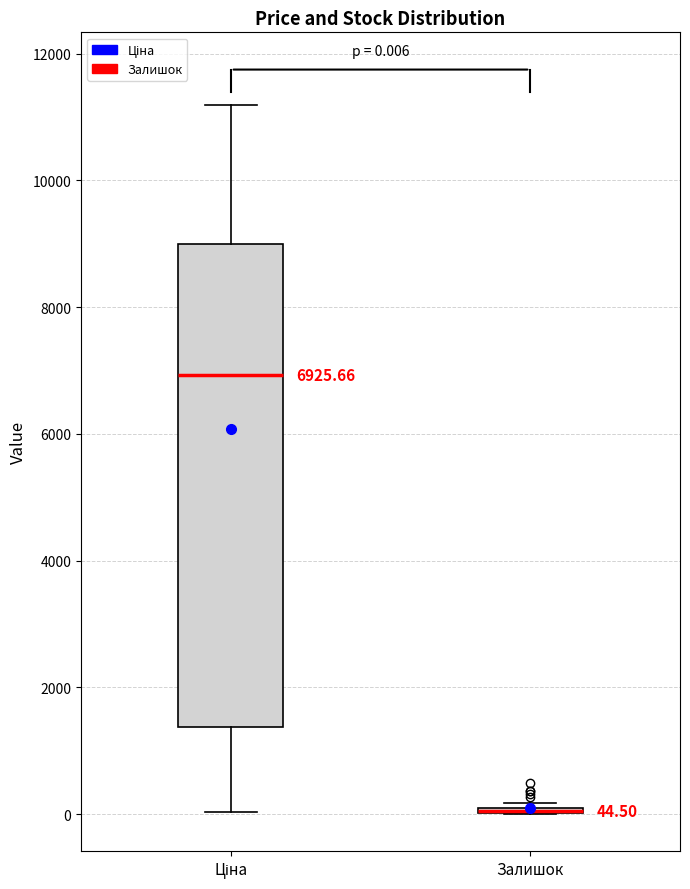

Which box is the tallest, from its lower edge to its upper edge?

Ціна